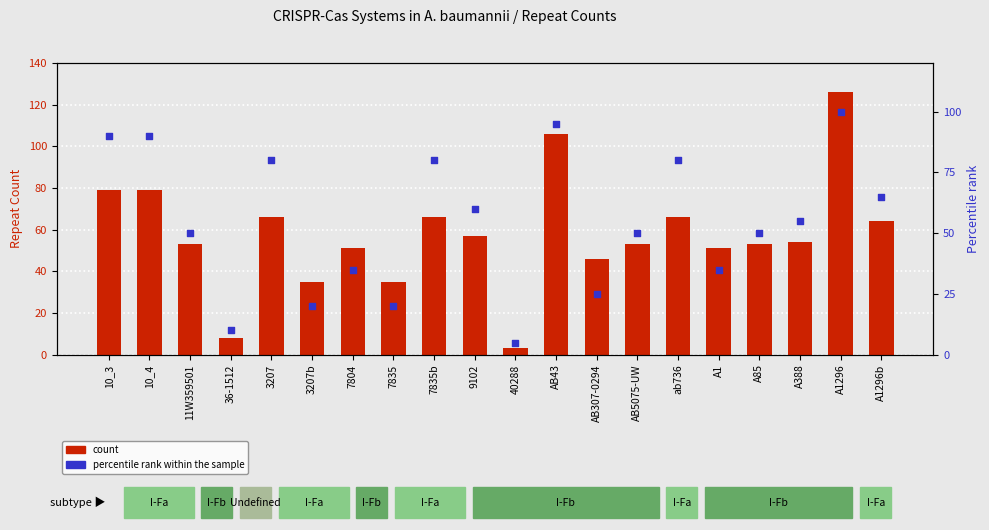

Which series reaches the maximum Y coordinate?

count